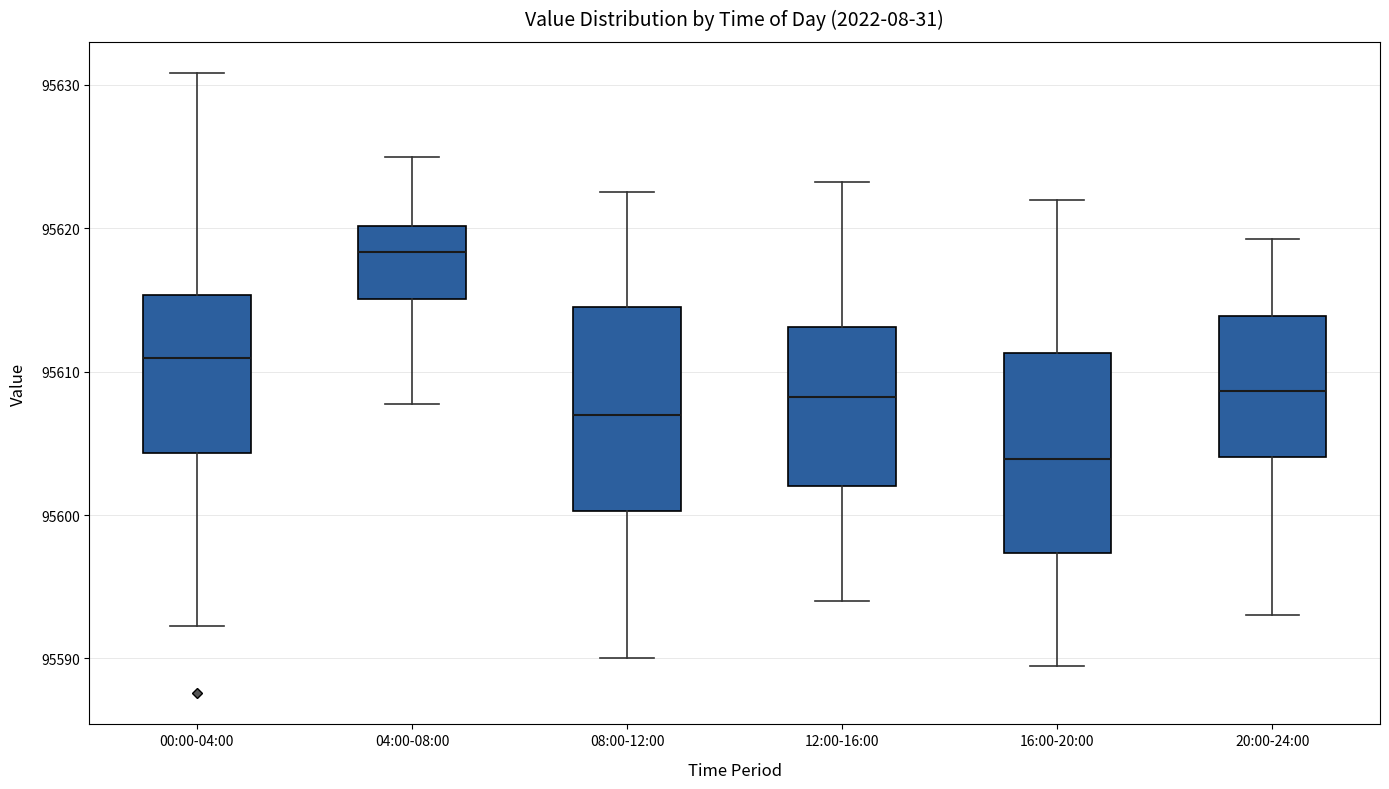

Reading left to right, read every box against the y-axis: the position of its median line, the range the box covers, and the ends of its whiskers. The values are not printed on the chart, so give them approximately, as read against the axis.

00:00-04:00: median 95611, box 95604 to 95615, whiskers 95592 to 95631
04:00-08:00: median 95618, box 95615 to 95620, whiskers 95608 to 95625
08:00-12:00: median 95607, box 95600 to 95615, whiskers 95590 to 95623
12:00-16:00: median 95608, box 95602 to 95613, whiskers 95594 to 95623
16:00-20:00: median 95604, box 95597 to 95611, whiskers 95590 to 95622
20:00-24:00: median 95609, box 95604 to 95614, whiskers 95593 to 95619